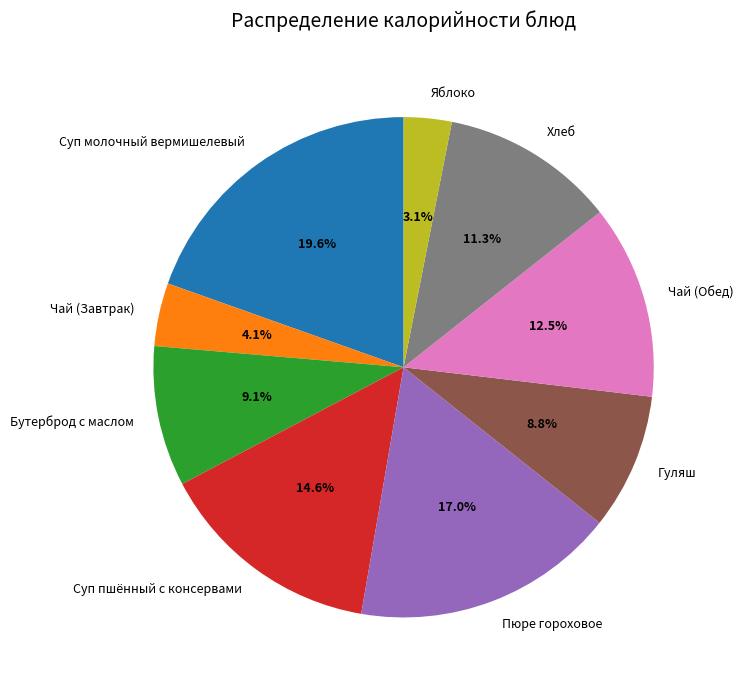

Which category has the biggest portion of the pie?

Суп молочный вермишелевый